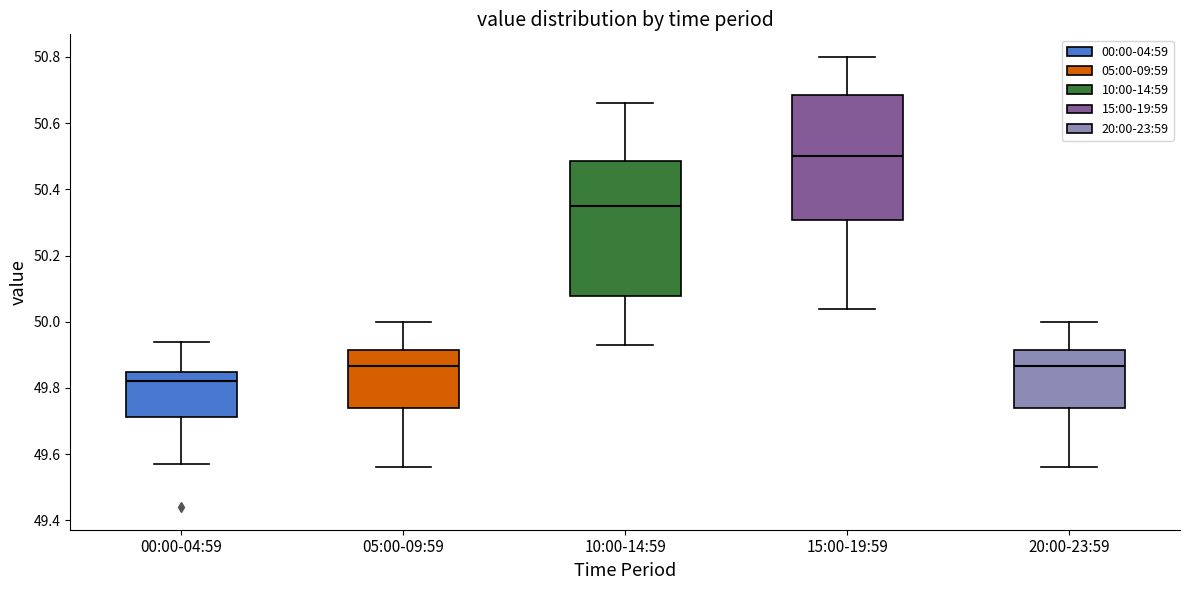

Where does the upper whisker of the box for 00:00-04:59 end on the y-axis? The values are not printed on the chart, so give them approximately, as read against the axis.

49.94